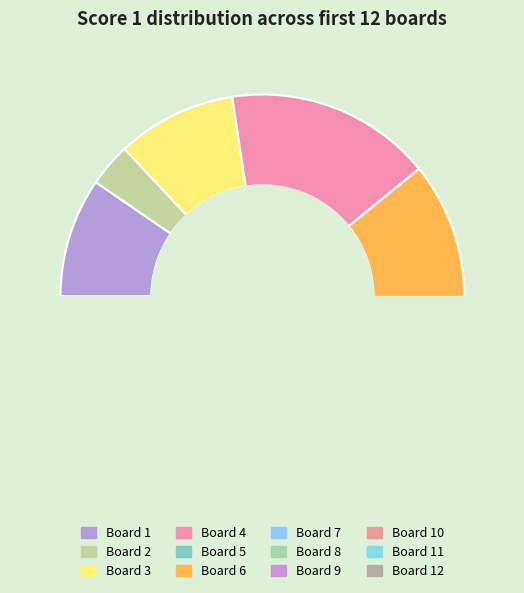

To the nearest percent, what is the average slice percentage?

8%